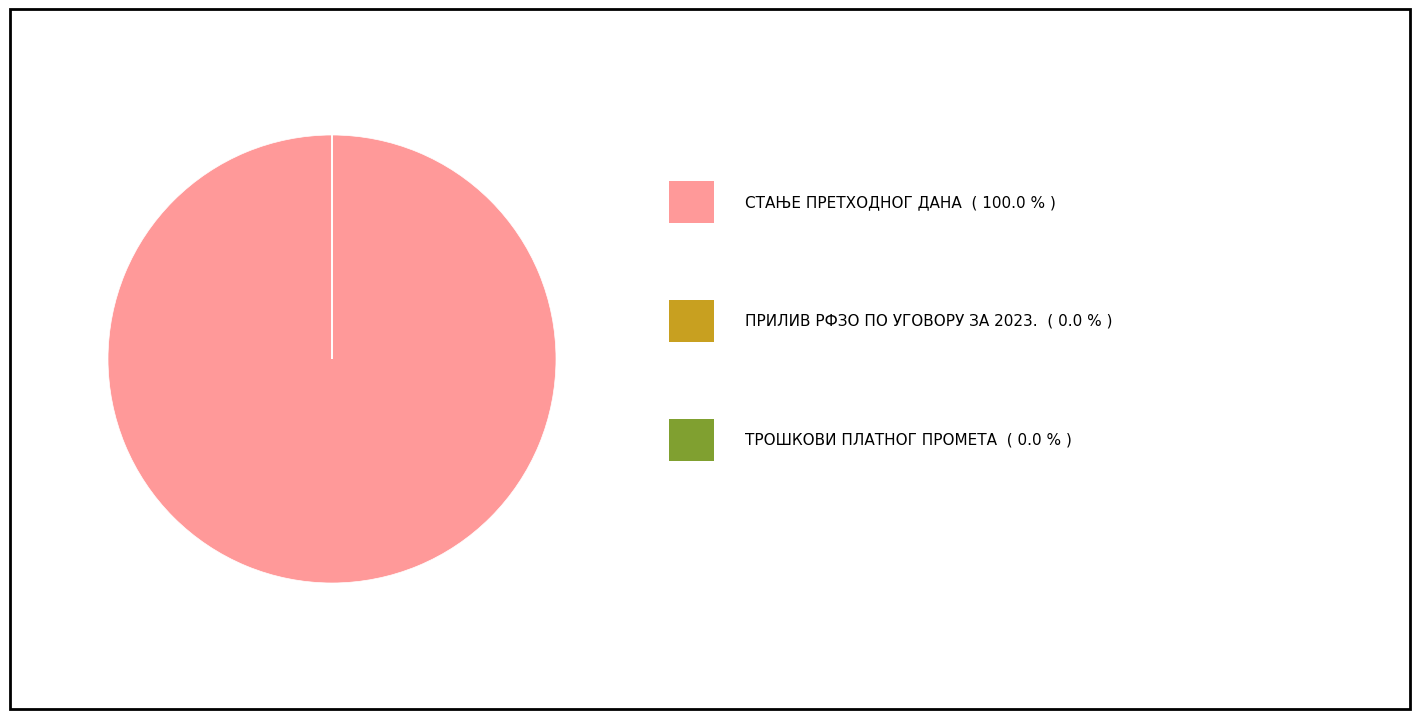

Is there a majority slice in this chart?

Yes